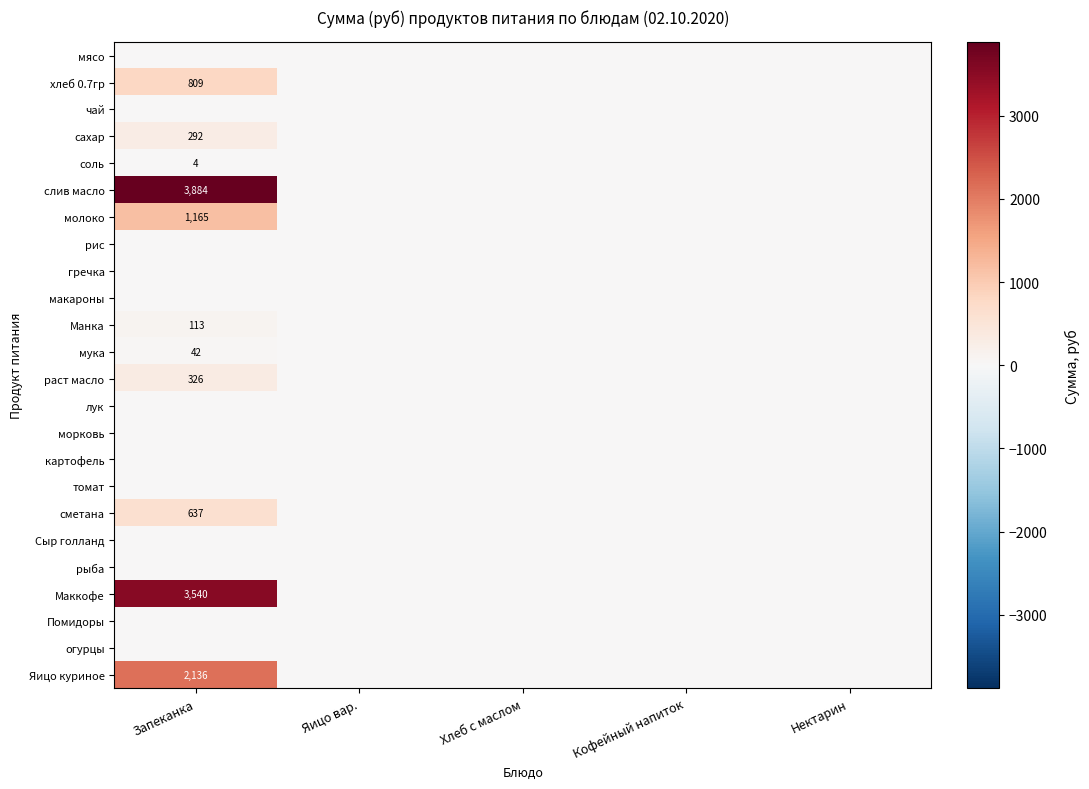

Rank the series at Нектарин from highest to lowest value.

мясо, хлеб 0.7гр, чай, сахар, соль, слив масло, молоко, рис, гречка, макароны, Манка, мука, раст масло, лук, морковь, картофель, томат, сметана, Сыр голланд, рыба, Маккофе, Помидоры, огурцы, Яицо куриное